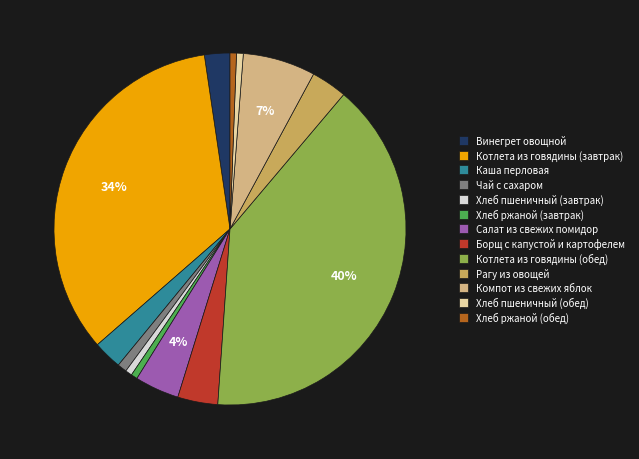

Which category has the biggest portion of the pie?

Котлета из говядины (обед)